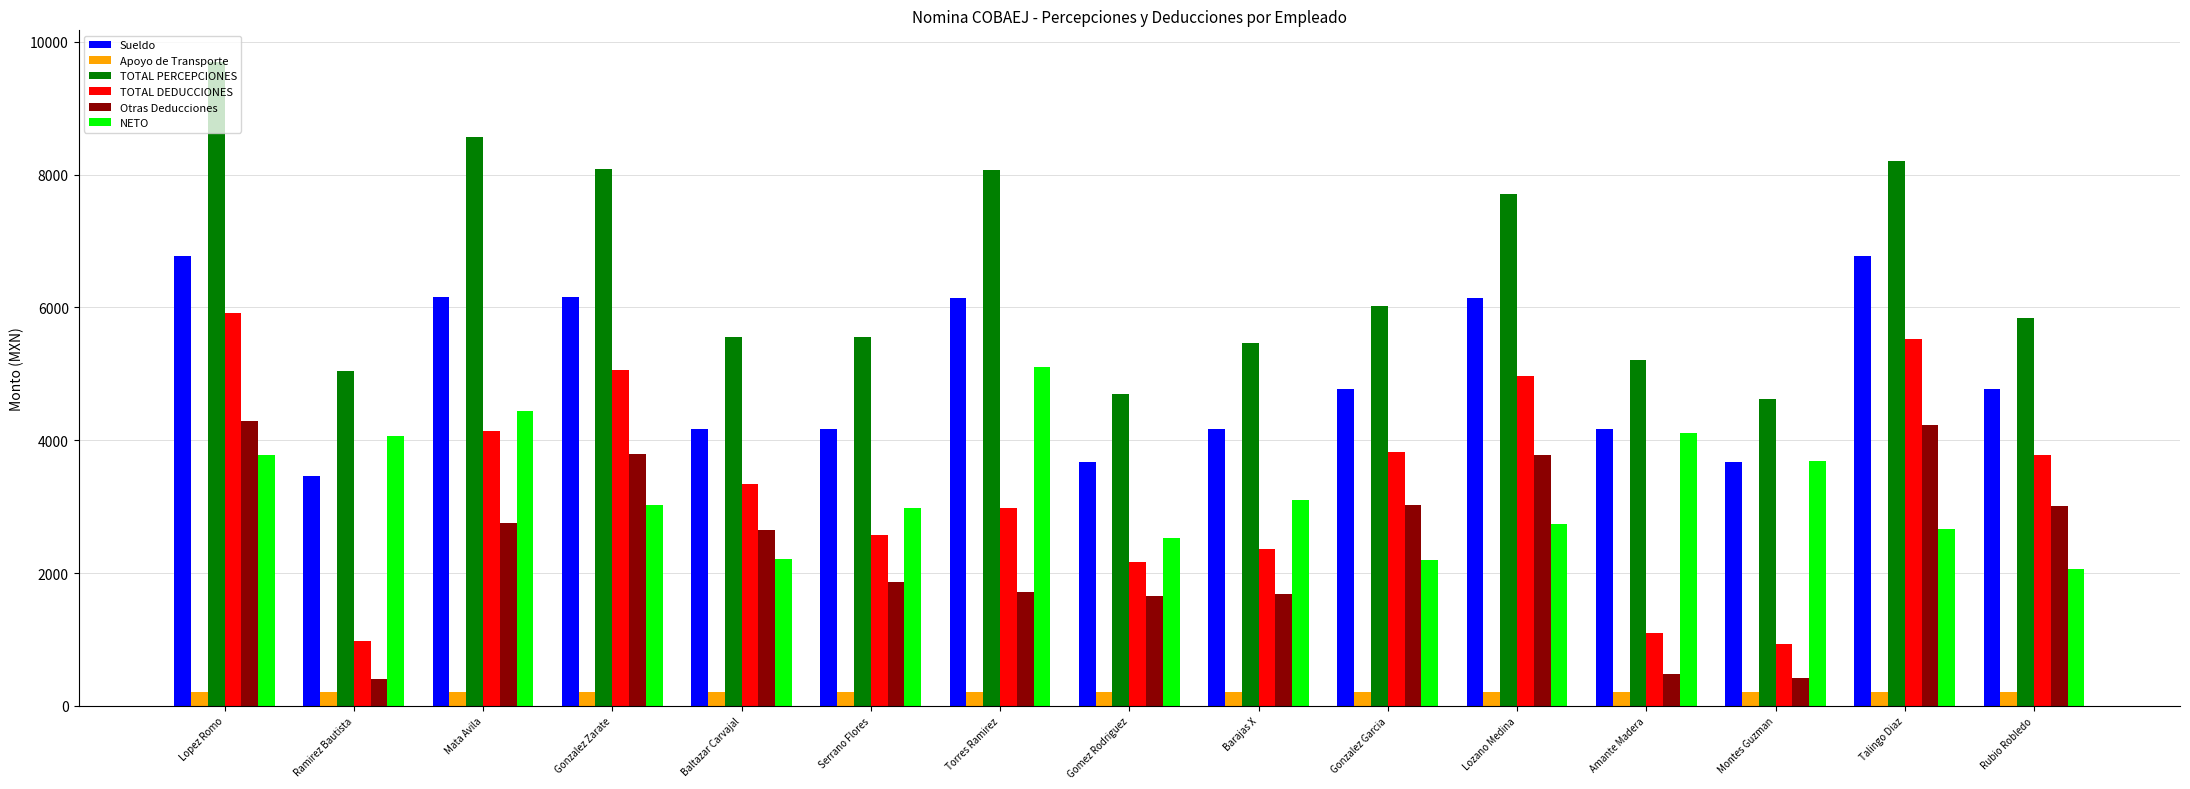

Is it true that NETO equals 3023.6 at Gonzalez Zarate?

True